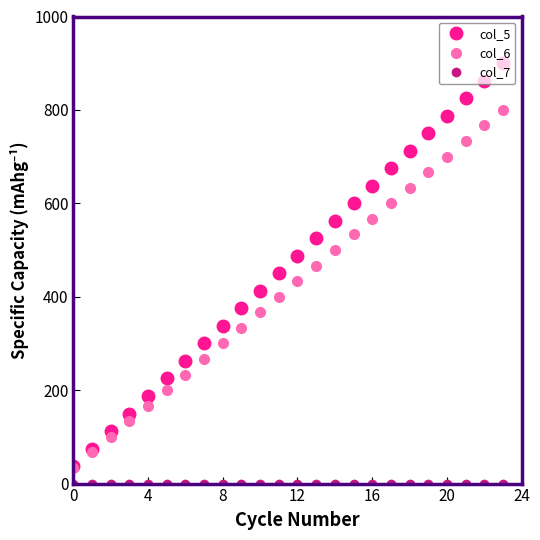

What is the value of the col_6 point at the 6th from the left?

200.0